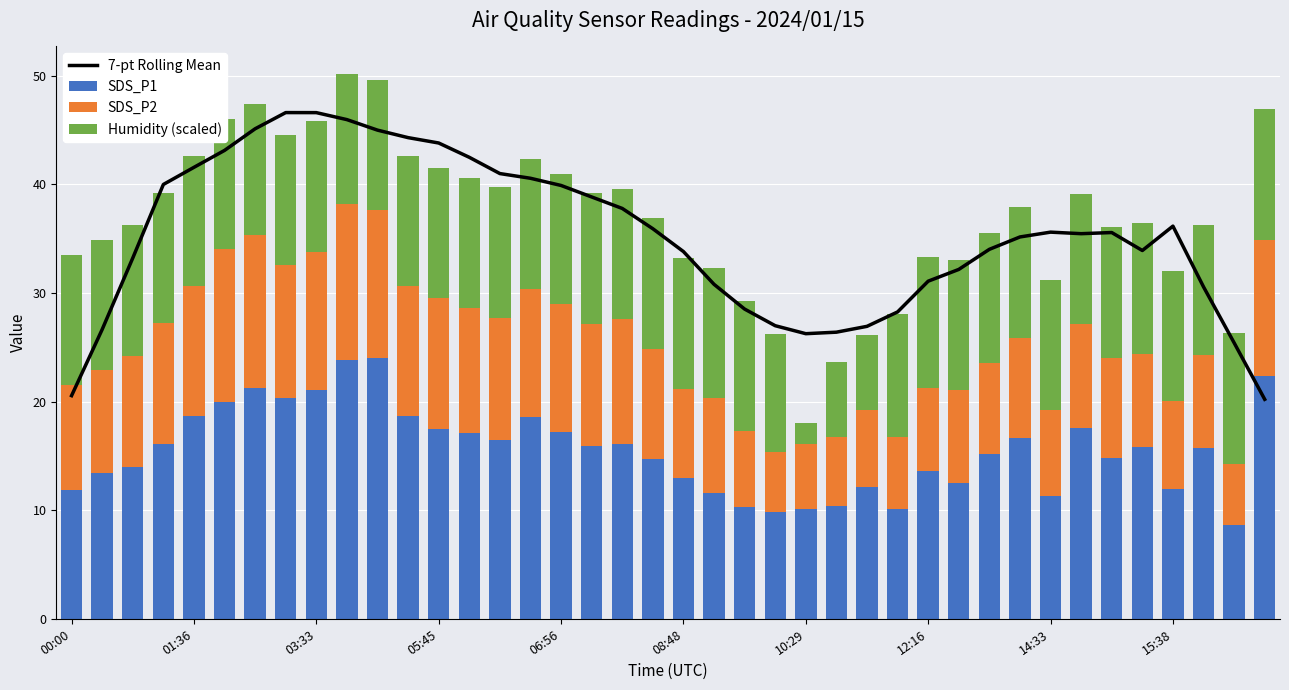

What is the difference between the maximum and minimum values in the 7-pt Rolling Mean series?

26.4